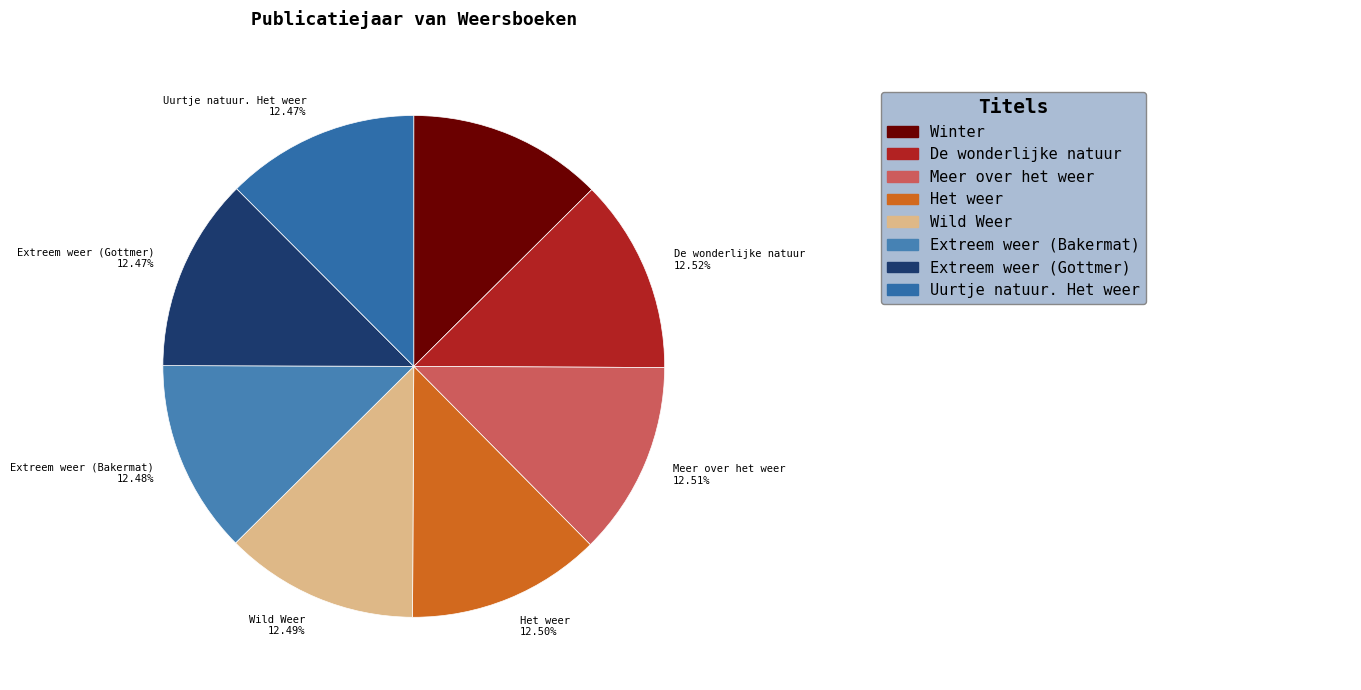

How much of the chart is everything except Wild Weer?

87.5%